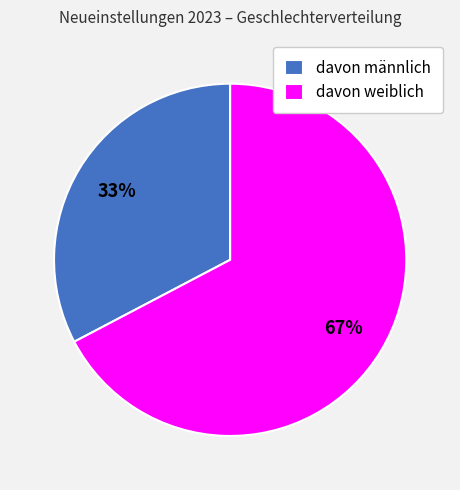

How many slices are in this pie chart?

2